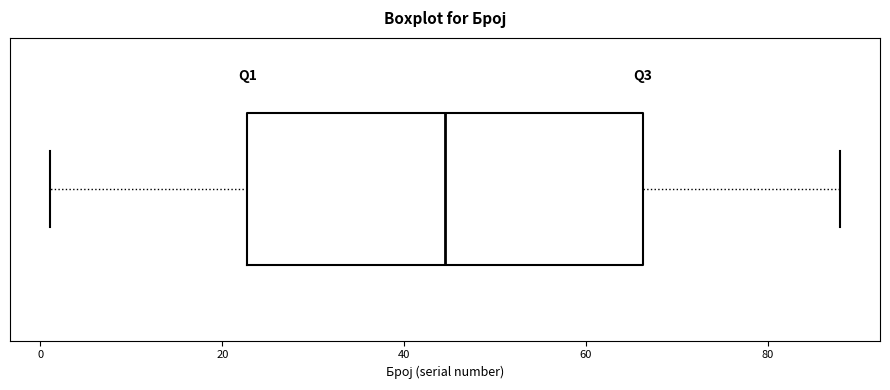

Where does the median line of the box sit on the x-axis? The values are not printed on the chart, so give them approximately, as read against the axis.

44